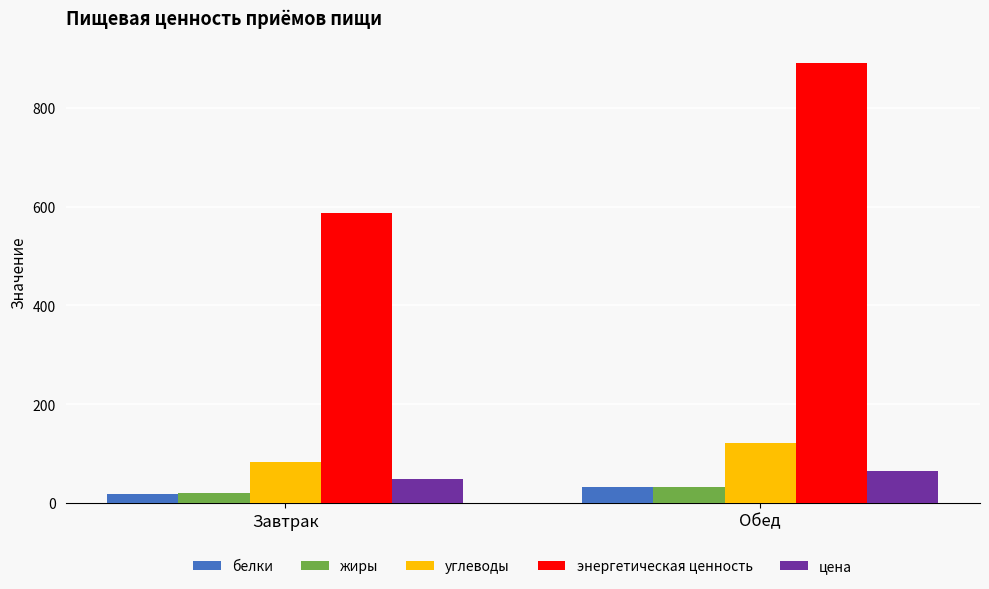

Reading right to left, list all the values displayed in this chart.

белки: 31.7	18.0
жиры: 31.1	20.5
углеводы: 121.0	83.2
энергетическая ценность: 891.1	587.8
цена: 64.0	48.3